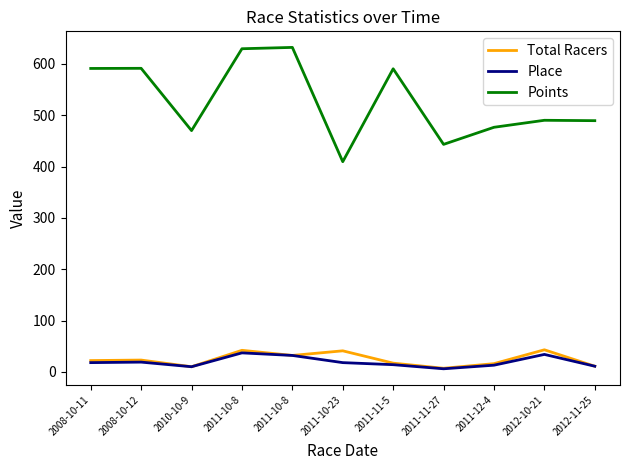

What is the label of the 7th point from the left?

2011-11-5